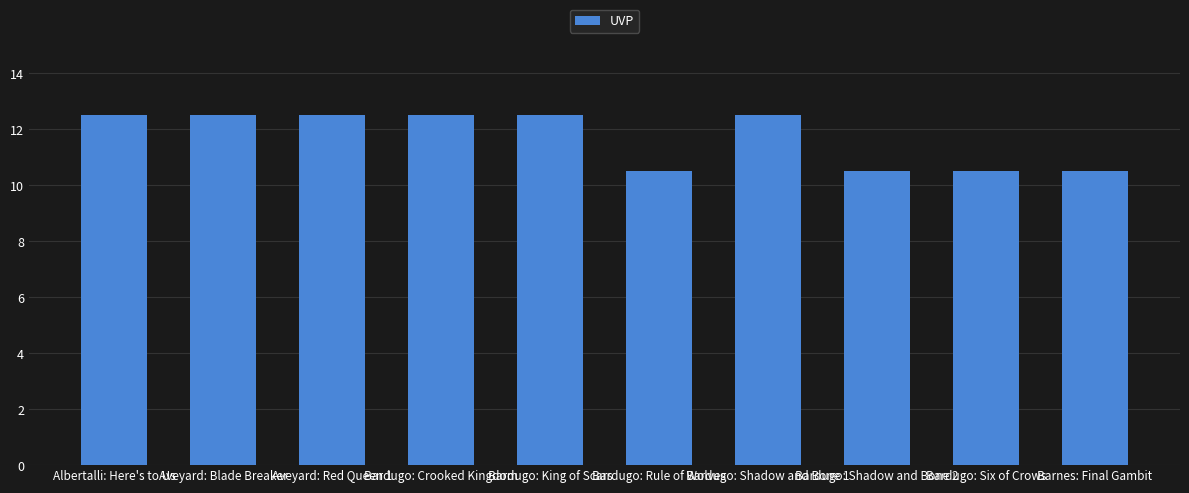

Reading right to left, list all the values displayed in this chart.

10.5	10.5	10.5	12.5	10.5	12.5	12.5	12.5	12.5	12.5